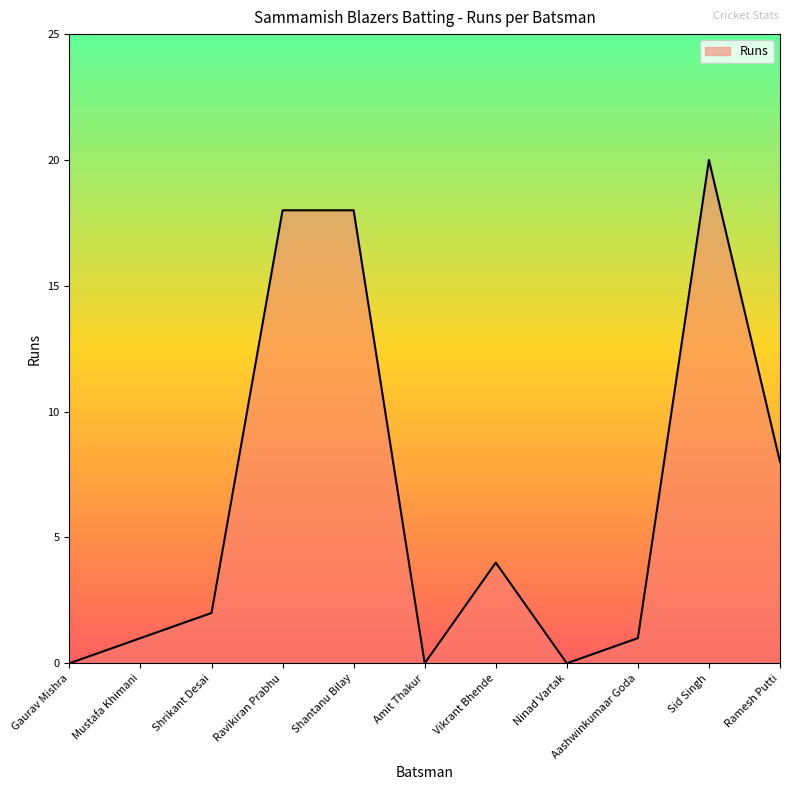

Which label corresponds to the largest value in the chart?

Sid Singh